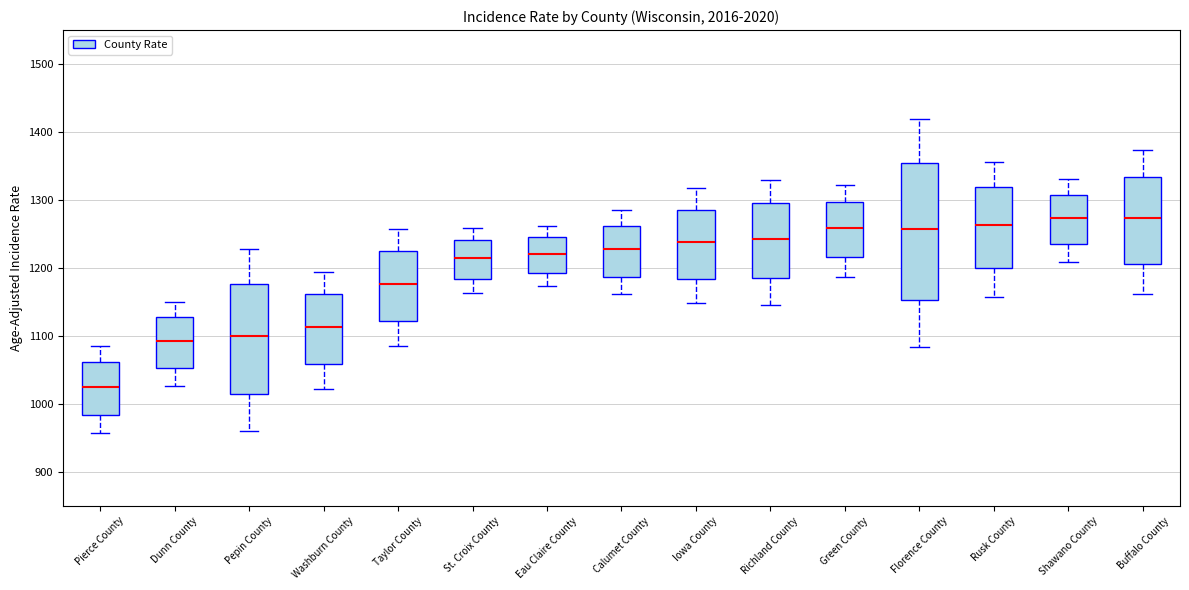

Where is the lower edge of the box for Florence County on the y-axis? The values are not printed on the chart, so give them approximately, as read against the axis.

1150